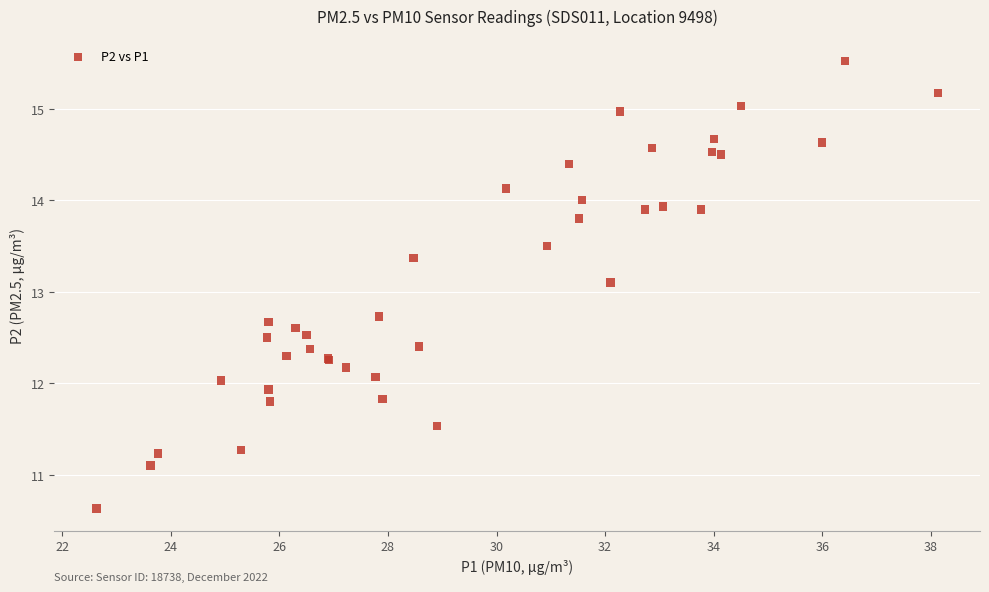

What Y value in the scatter plot is closest to 13?

13.1